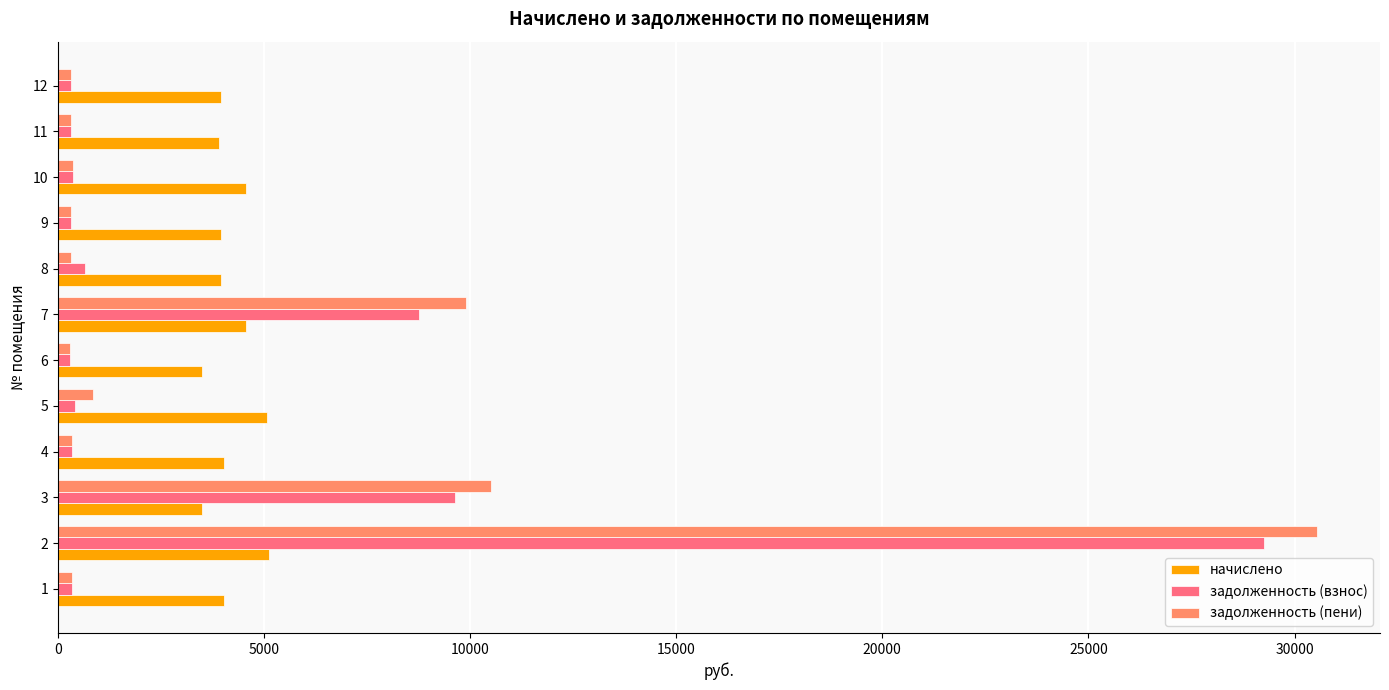

What is the average value of the задолженность (пени) series?

4538.9